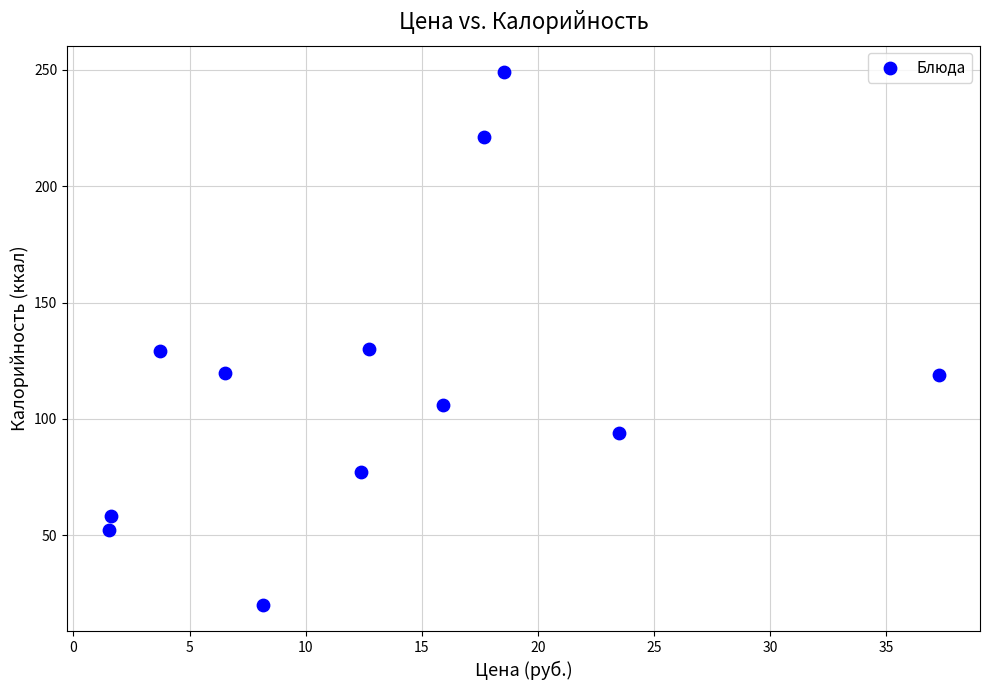

What is the range of X values (max minus min)?

35.7